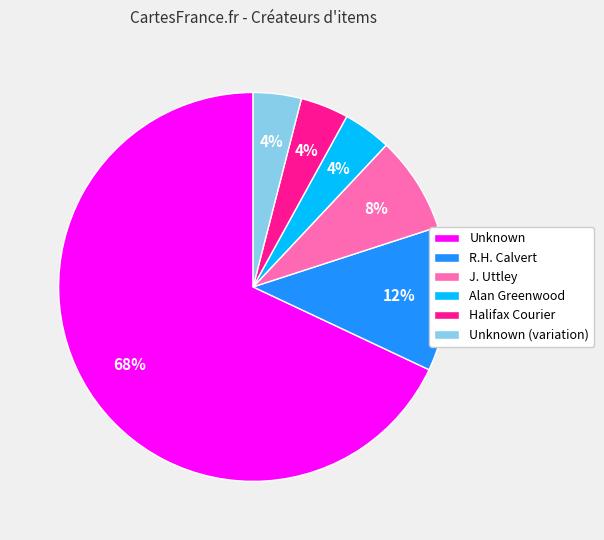

What is the majority slice?

Unknown